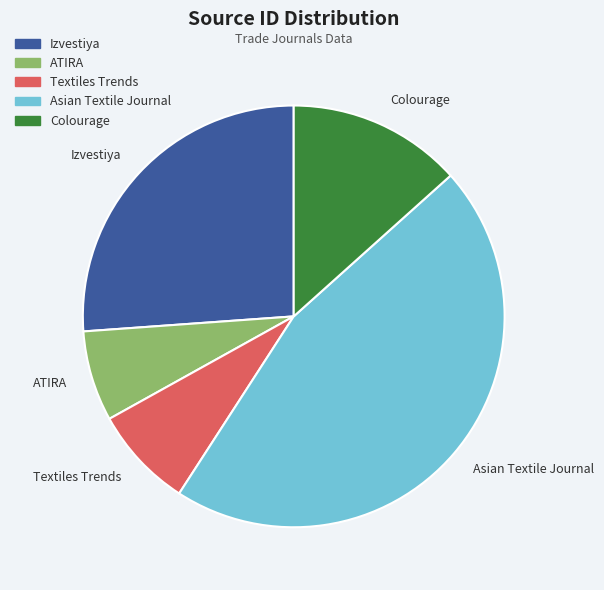

Combined, do Textiles Trends and ATIRA account for over 50%?

No